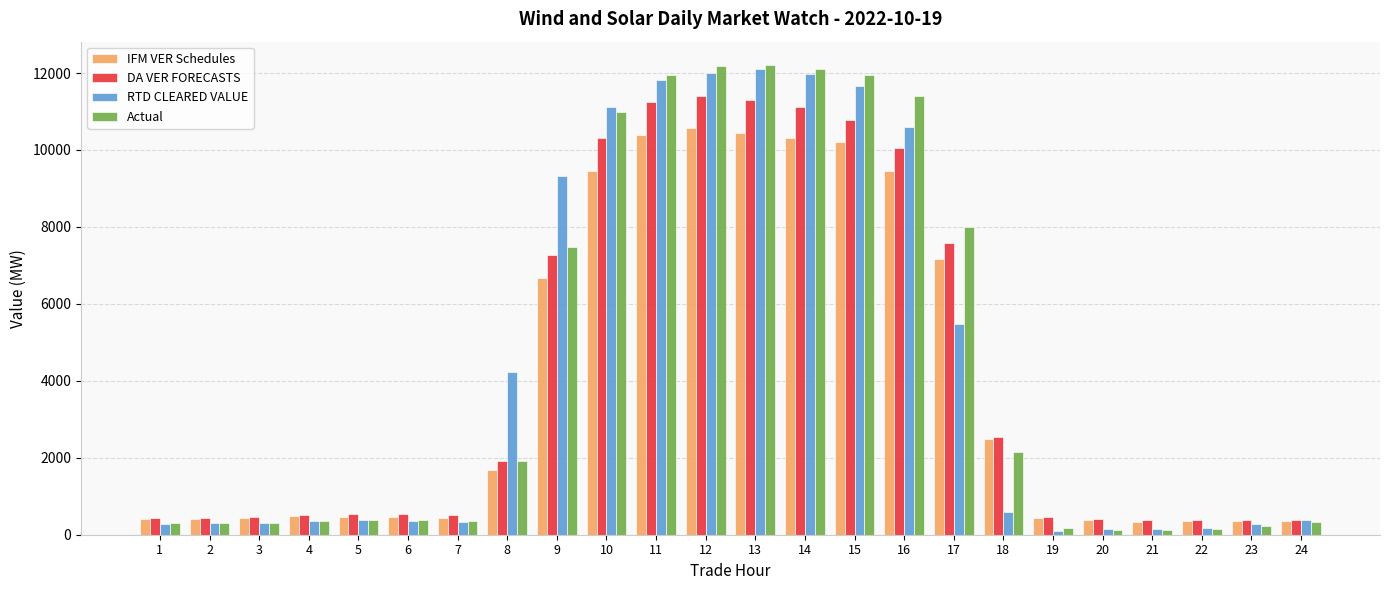

At which label does DA VER FORECASTS reach its peak?

12